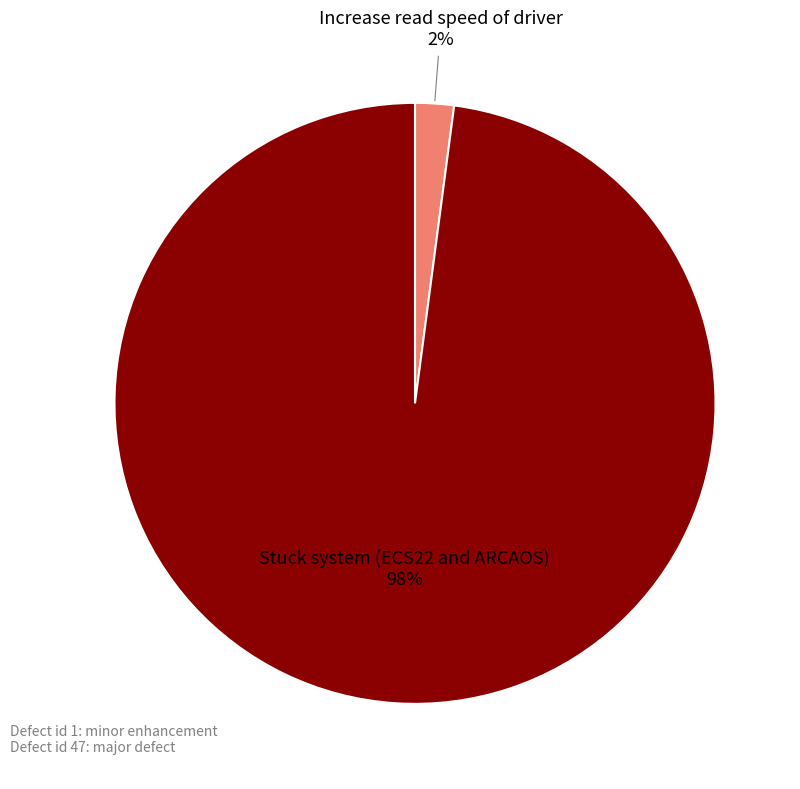

To the nearest percent, what percentage of the pie is Stuck system (ECS22 and ARCAOS)?

98%